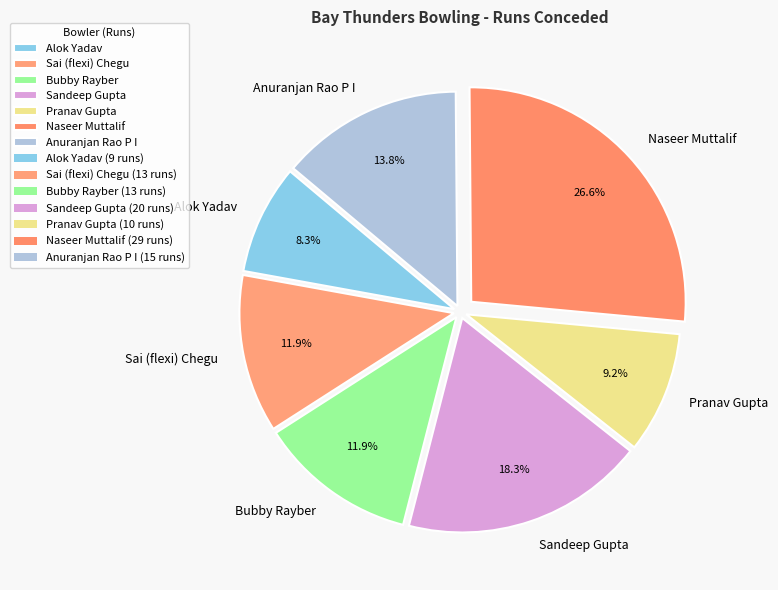

Combined, what portion of the pie is Naseer Muttalif and Pranav Gupta?

35.8%